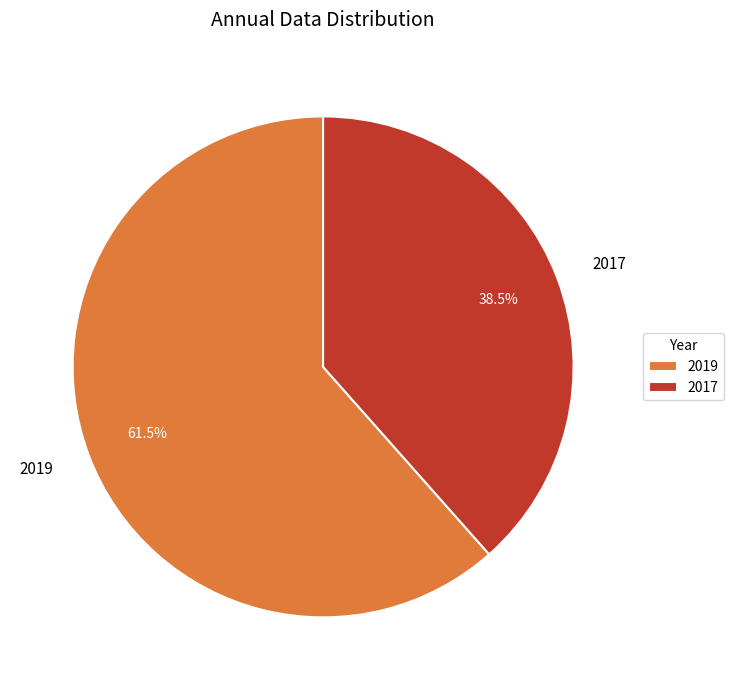

How much of the chart is everything except 2017?

61.5%